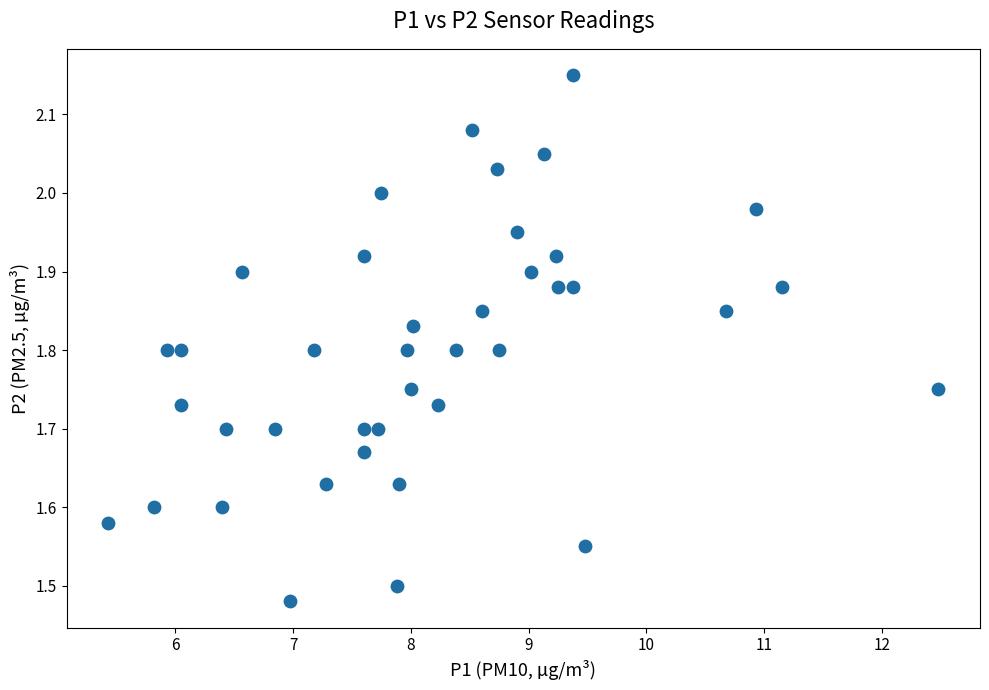

What is the range of Y values (max minus min)?

0.7